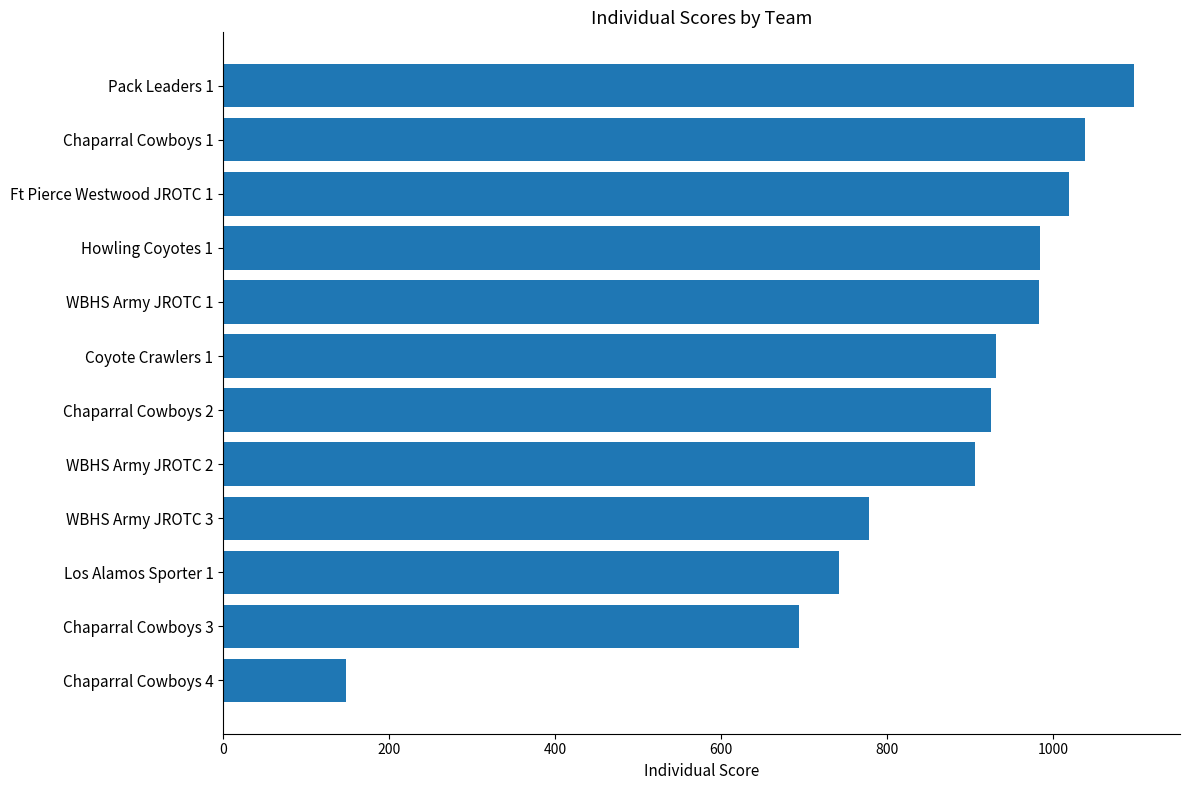

What is the ratio of the value at Pack Leaders 1 to the value at Ft Pierce Westwood JROTC 1?

1.1